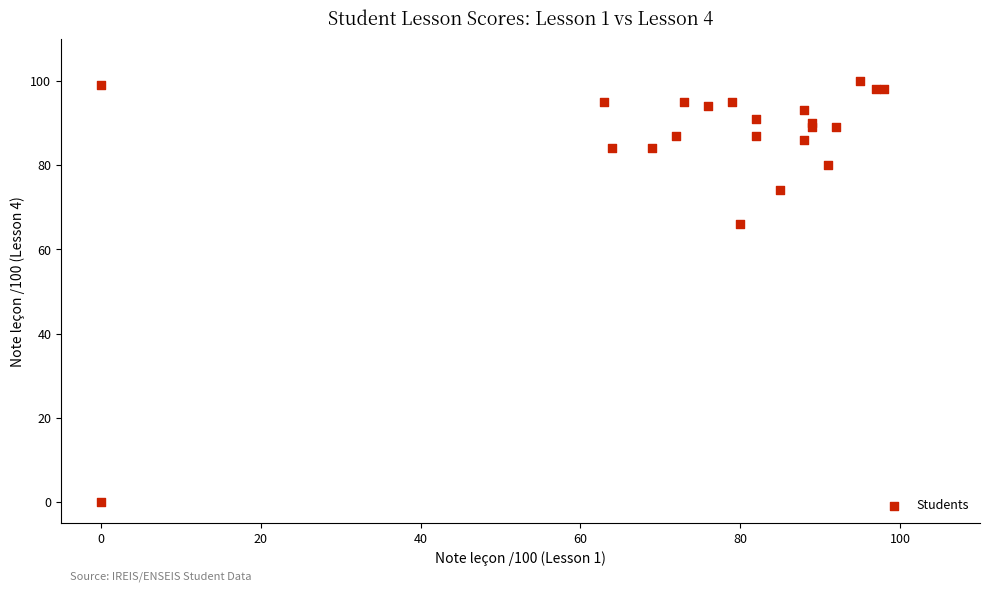

What Y value in the scatter plot is closest to 50?

66